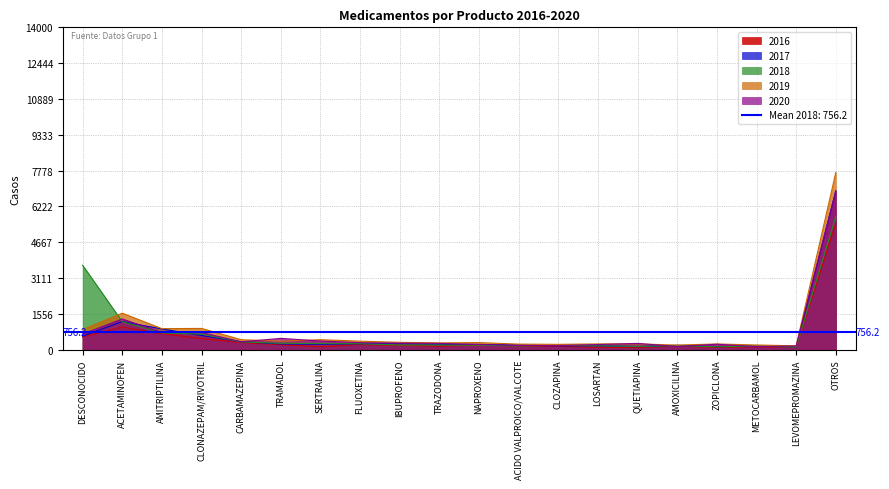

At which label does 2018 reach its peak?

OTROS